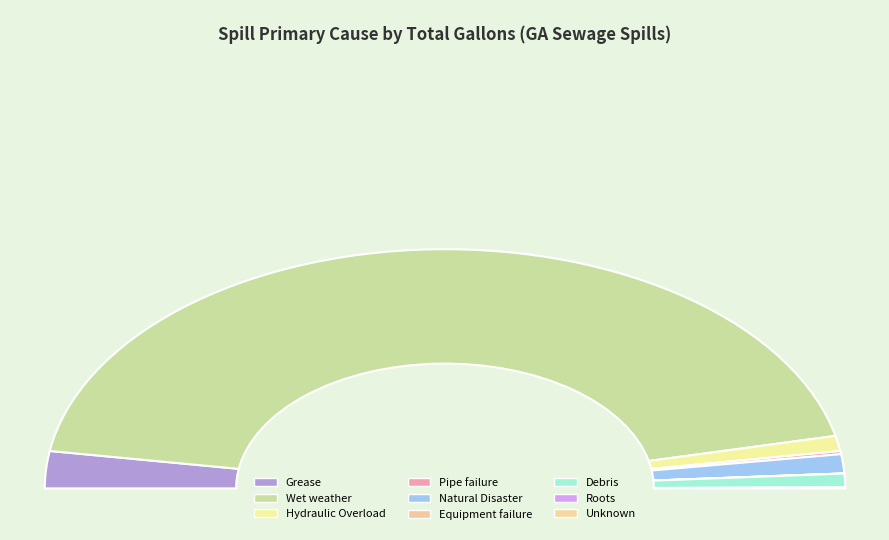

Combined, do Equipment failure and Unknown account for over 50%?

No